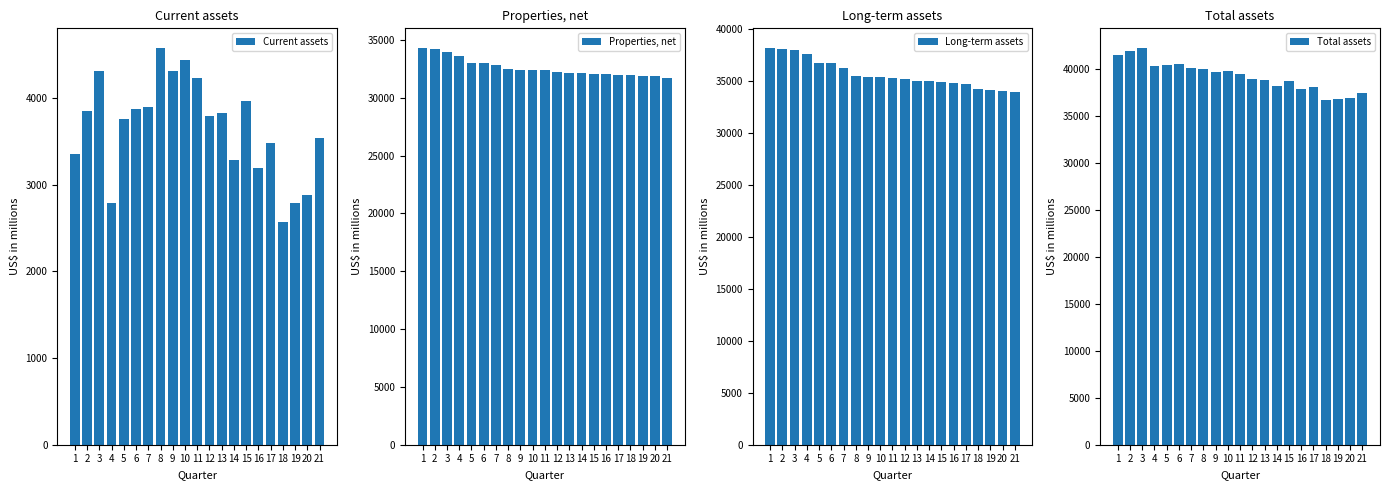

At how many categories does at least one series exceed 41971?

1